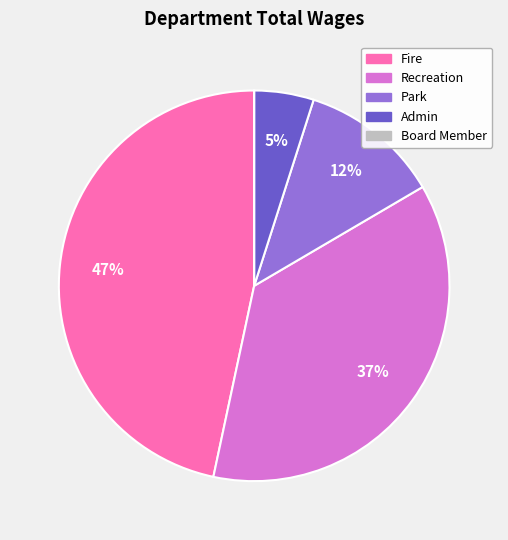

Which slice is the largest?

Fire